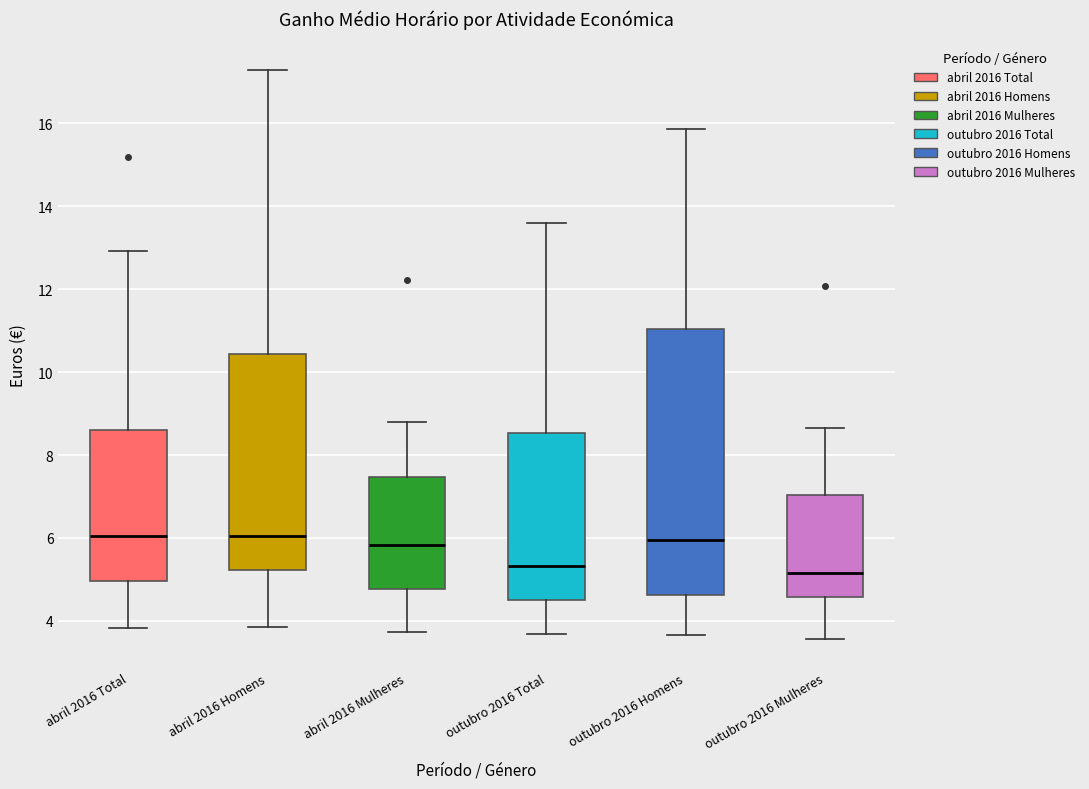

Comparing the boxes themselves (not the whiskers), which one is the tallest?

outubro 2016 Homens